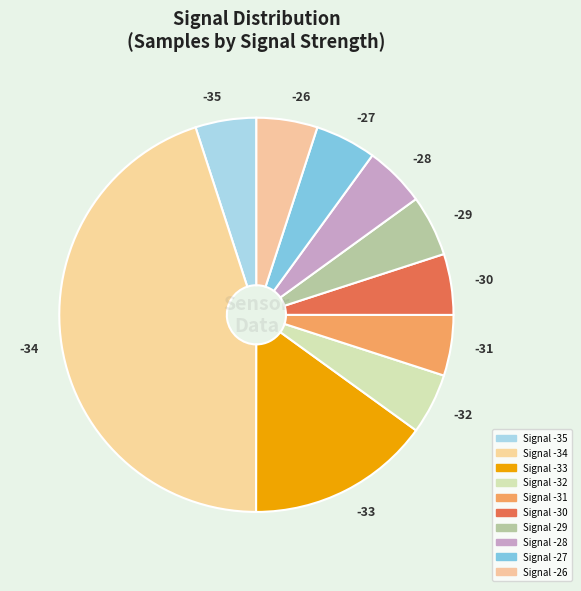

Is -34 the majority of the pie?

No